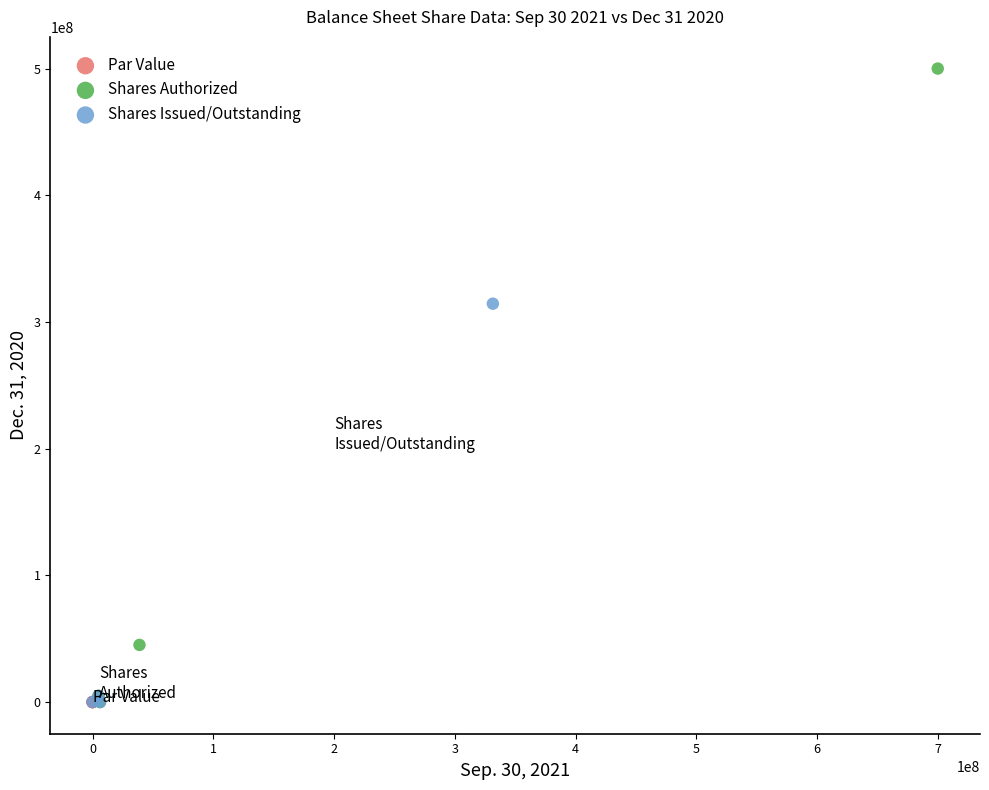

Which series reaches the maximum Y coordinate?

Shares Authorized